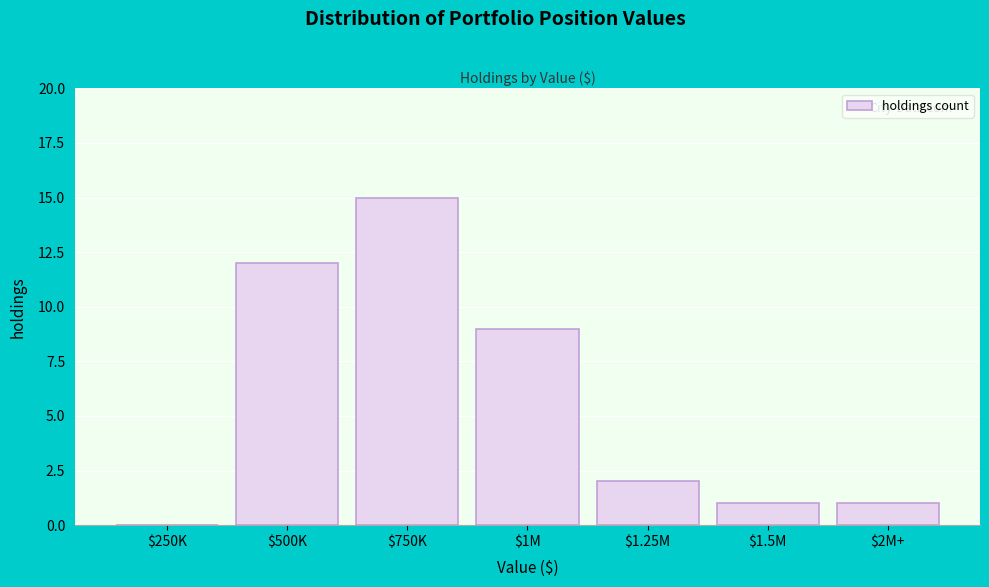

What is the sum of all values?

40